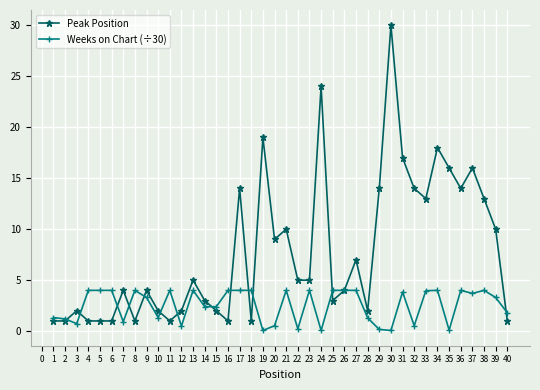

What is the lowest value of the Peak Position series?

1.0